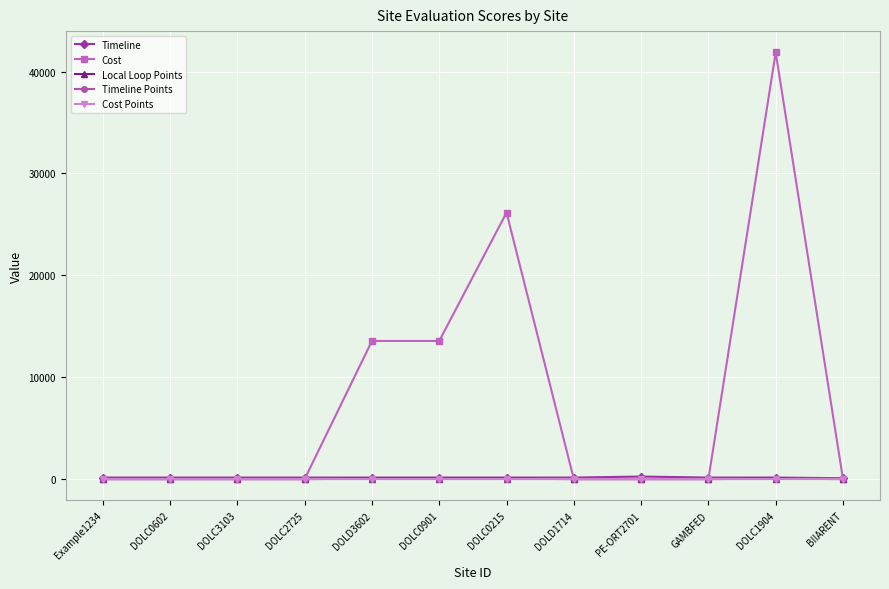

The Cost series shows 21881 at DOLC0602. True or false?

False